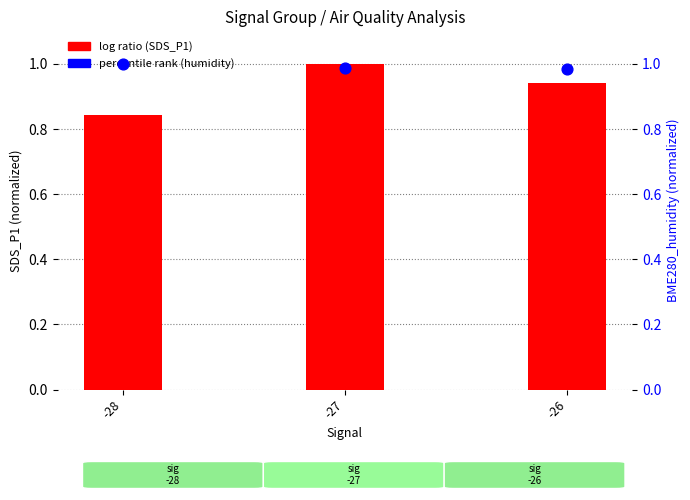

Which series has the widest spread of Y values?

log ratio (SDS_P1)